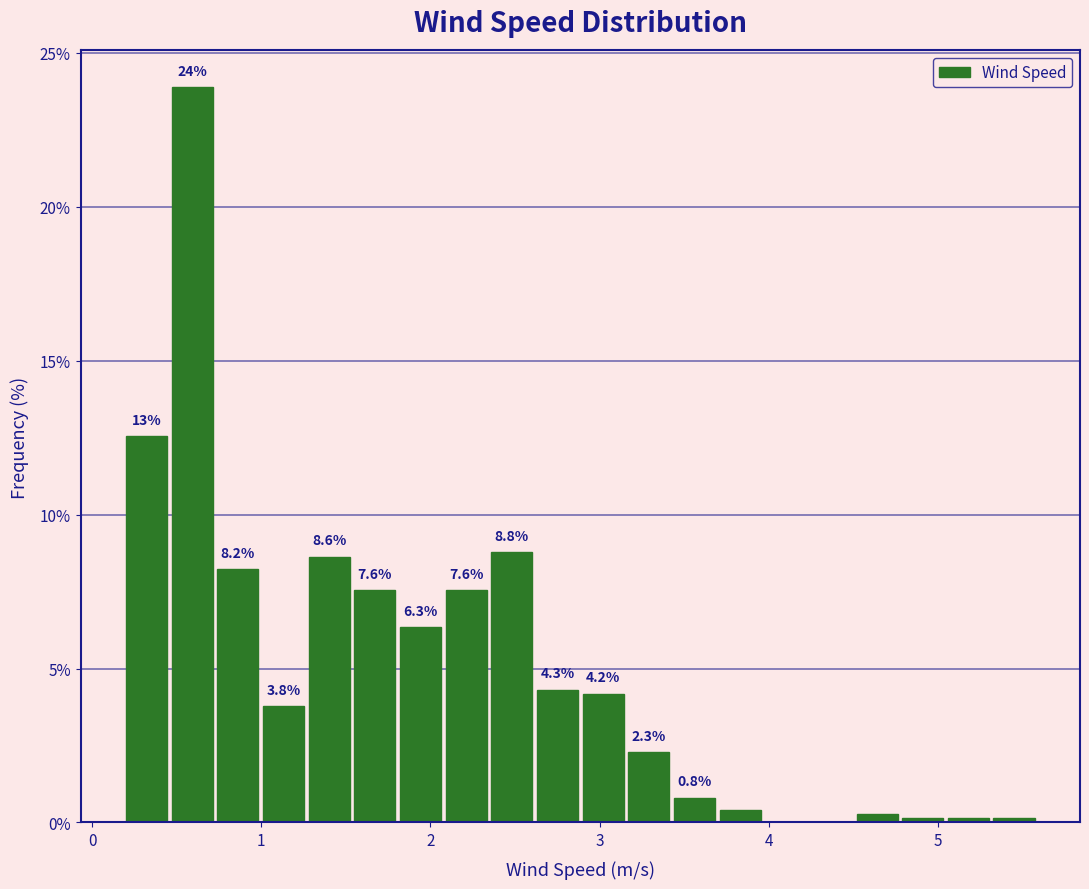

Around what value on the x-axis is the tallest bar? Give the approximate position of its centre, as read against the axis.

0.6